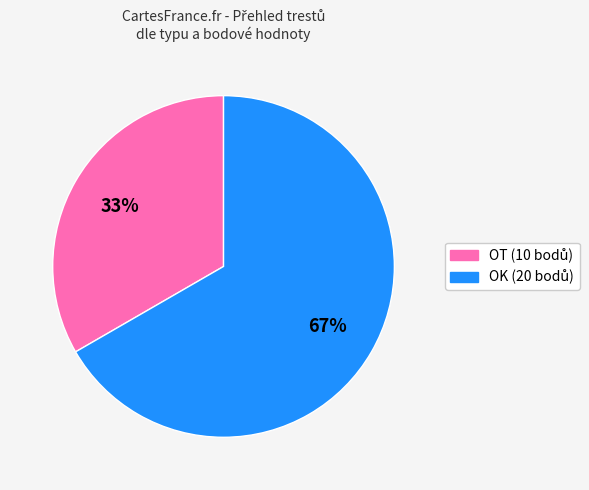

To the nearest percent, what is the average slice percentage?

50%